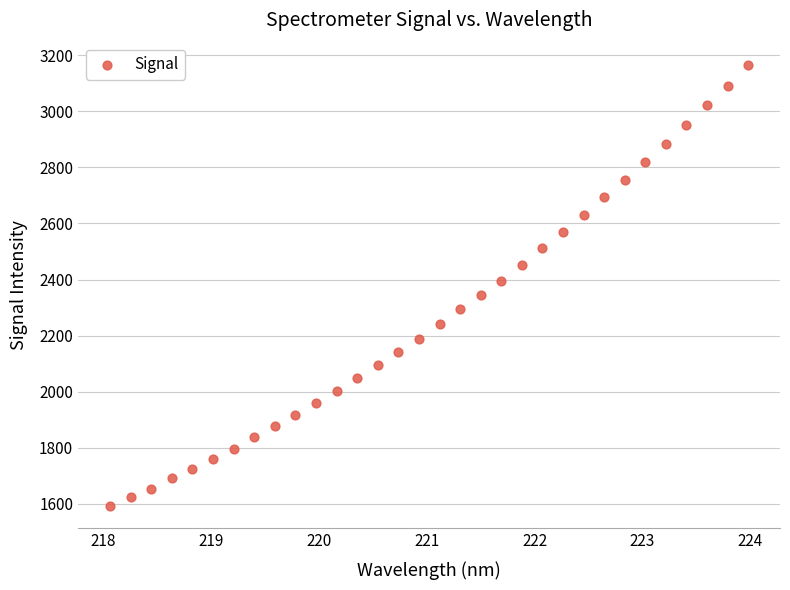

What is the range of Y values (max minus min)?

1576.5